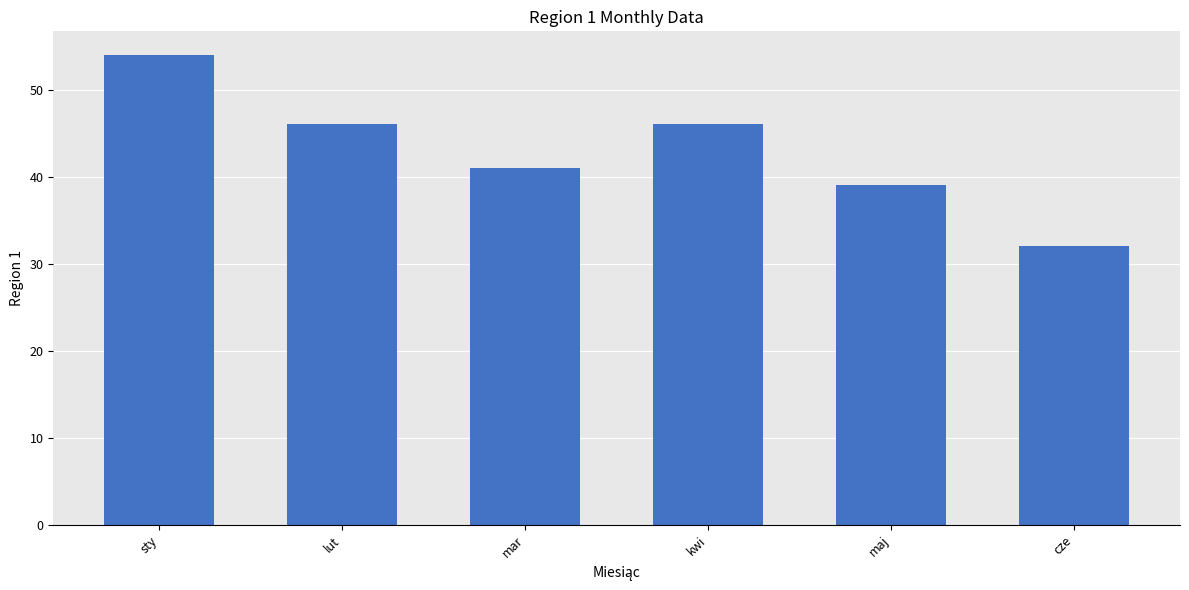

How many distinct data groups are displayed?

1